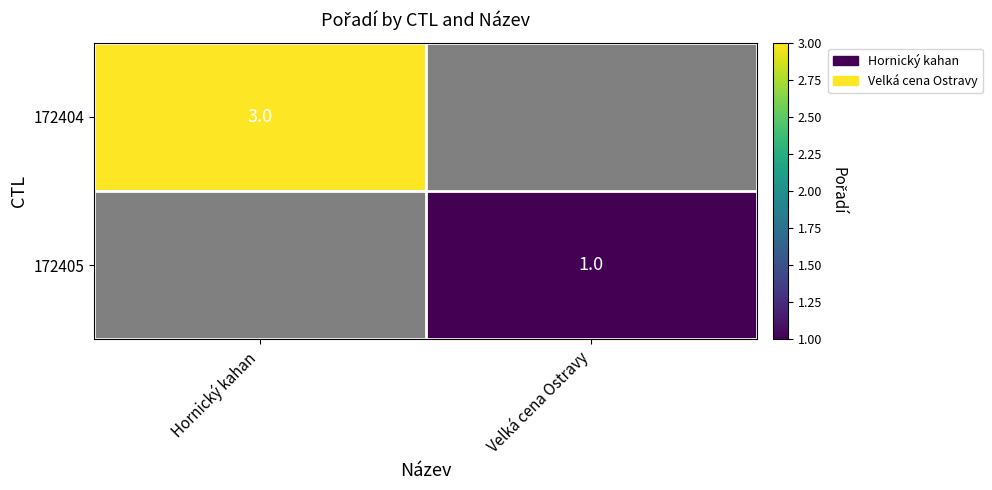

True or false: 172405 has a value of 0 at Velká cena Ostravy.

False